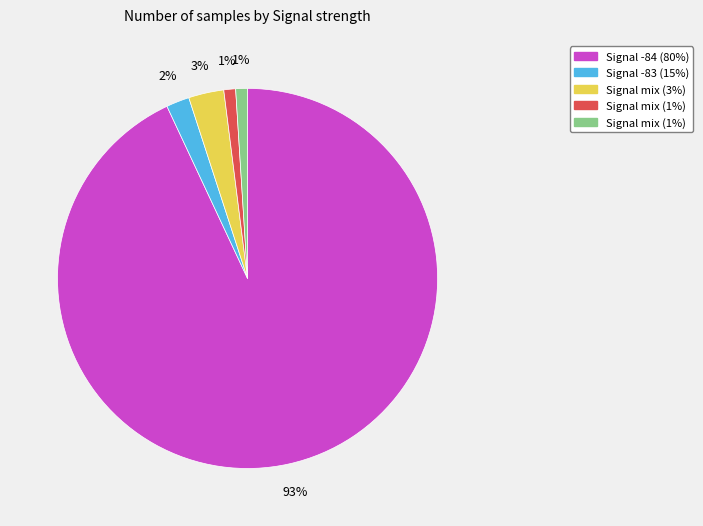

To the nearest percent, what is the average slice percentage?

20%